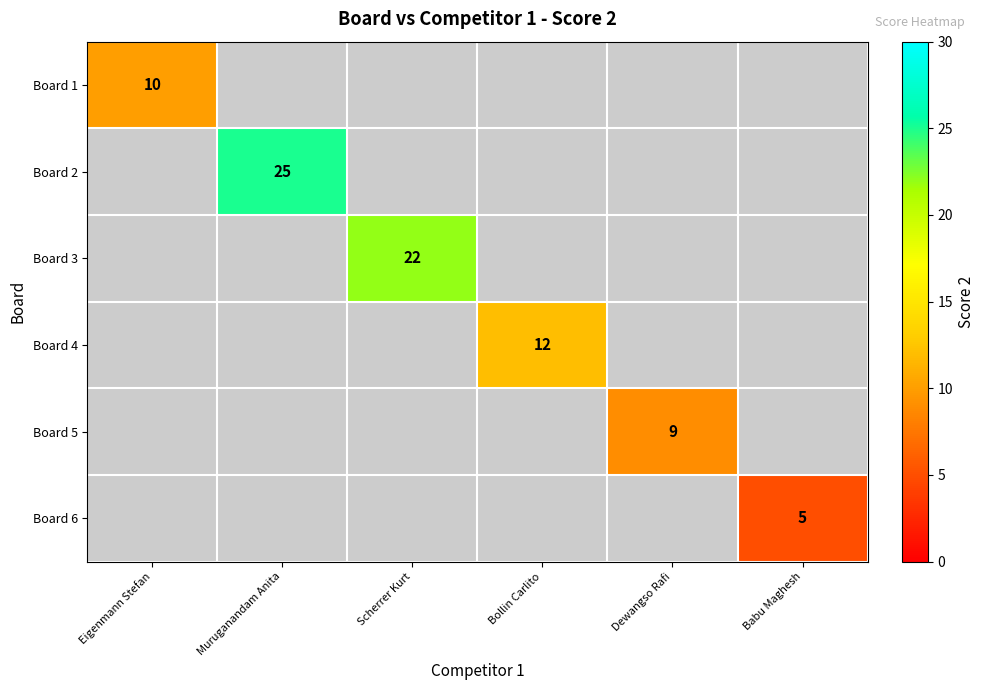

The Board 2 series shows 25 at Muruganandam Anita. True or false?

True